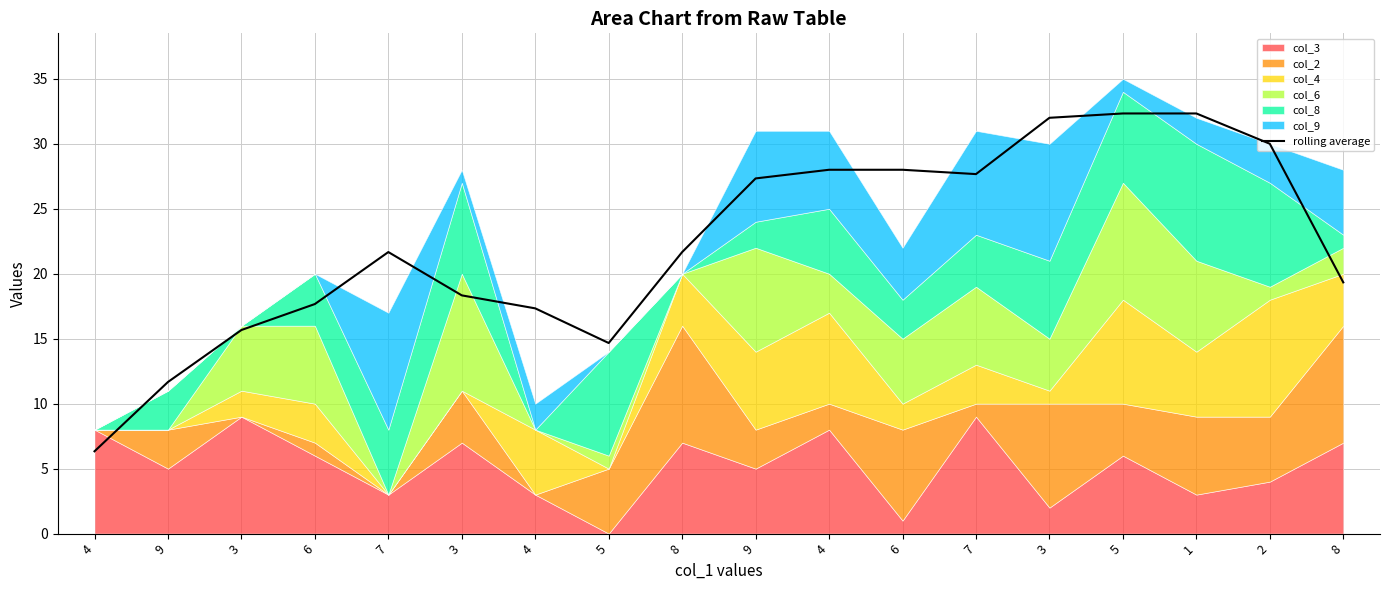

List the labels in order of value, smallest first.

4, 9, 5, 3, 4, 6, 3, 8, 7, 8, 9, 7, 4, 6, 2, 3, 5, 1